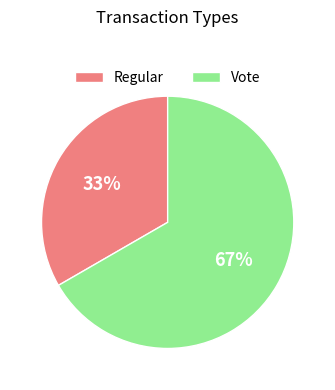

Approximately how many times larger is the value at Regular compared to Vote?

0.5